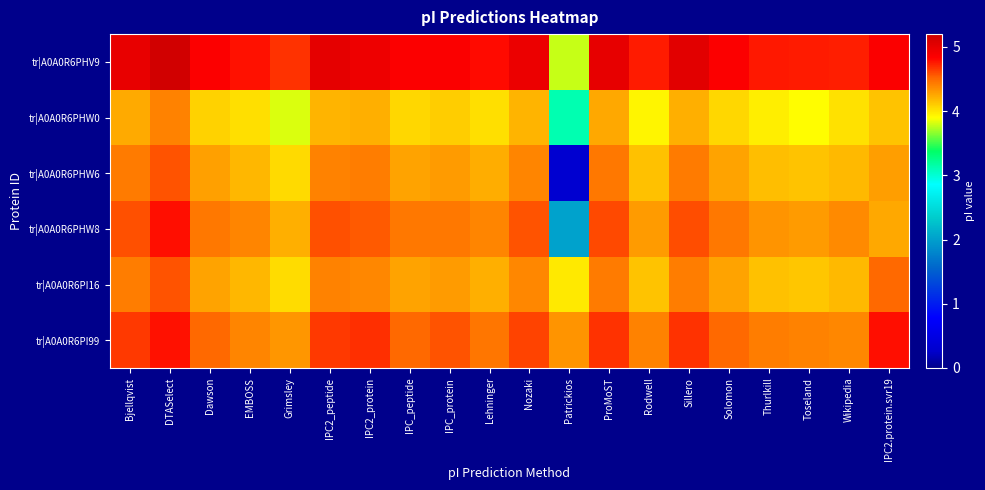

What is the total value across all series at Wikipedia?

25.8